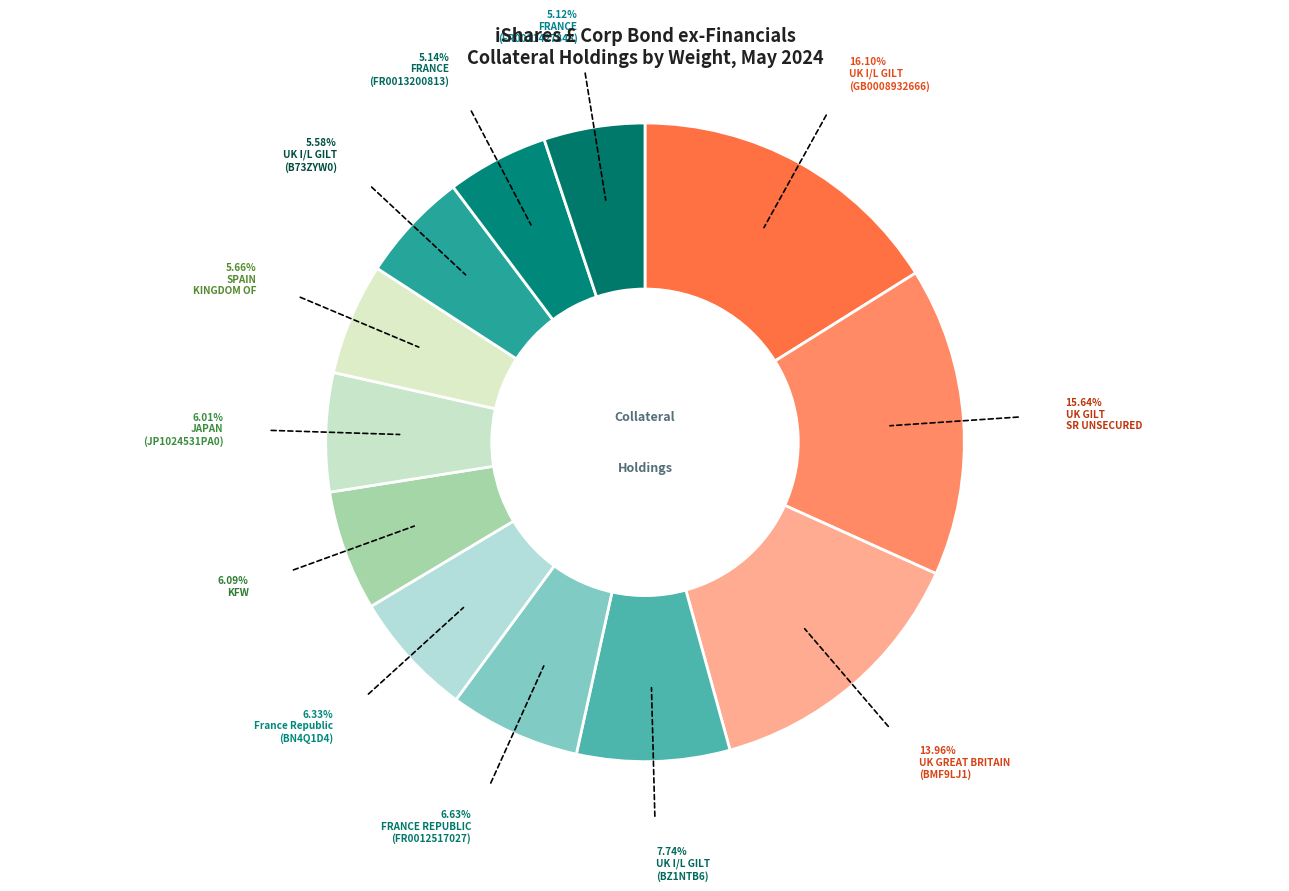

To the nearest percent, what is the difference between the largest and smallest slice percentages?

11%